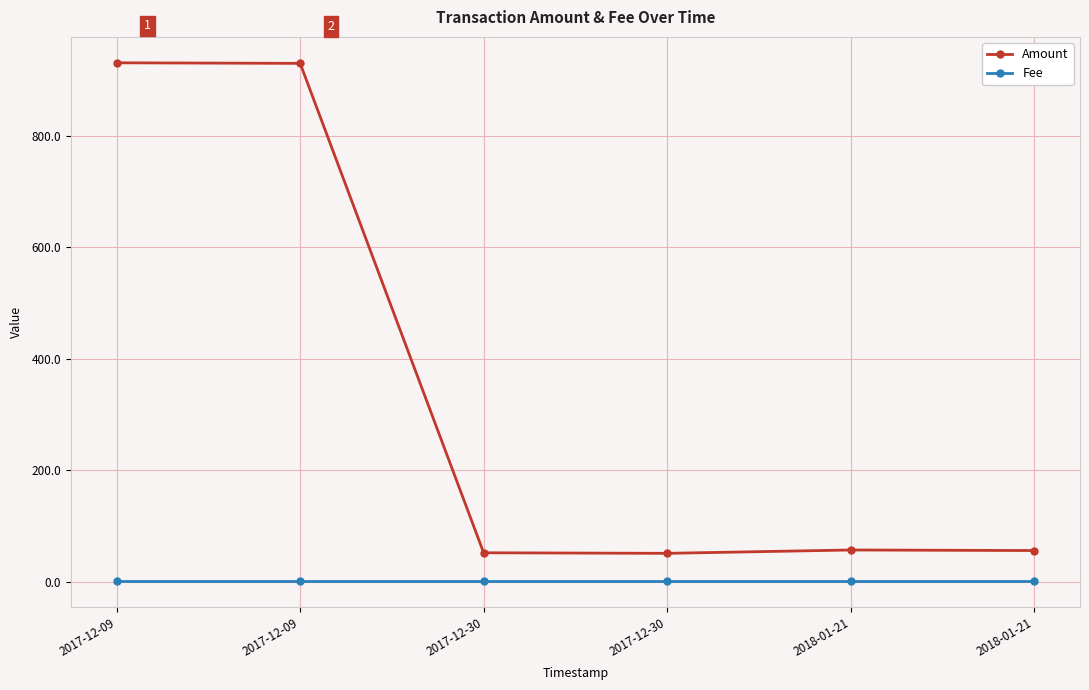

Does the chart have visible grid lines?

Yes